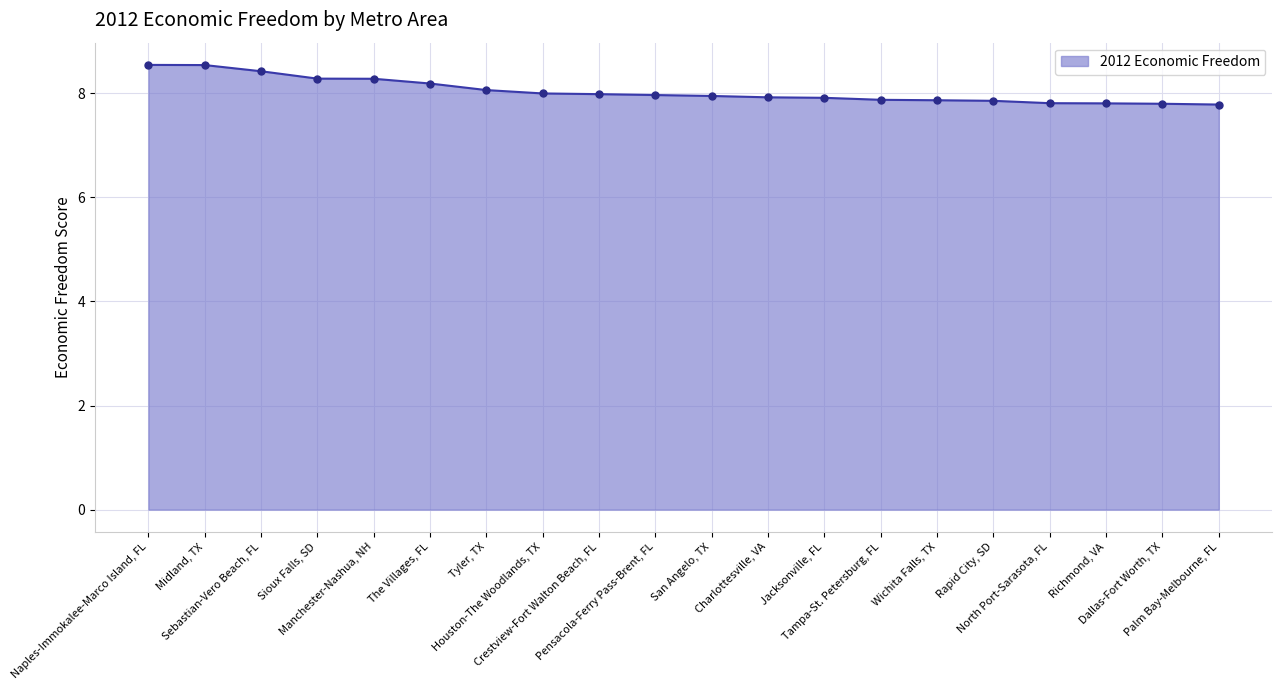

Rank the categories by value from highest to lowest.

Naples-Immokalee-Marco Island, FL, Midland, TX, Sebastian-Vero Beach, FL, Sioux Falls, SD, Manchester-Nashua, NH, The Villages, FL, Tyler, TX, Houston-The Woodlands, TX, Crestview-Fort Walton Beach, FL, Pensacola-Ferry Pass-Brent, FL, San Angelo, TX, Charlottesville, VA, Jacksonville, FL, Tampa-St. Petersburg, FL, Wichita Falls, TX, Rapid City, SD, North Port-Sarasota, FL, Richmond, VA, Dallas-Fort Worth, TX, Palm Bay-Melbourne, FL